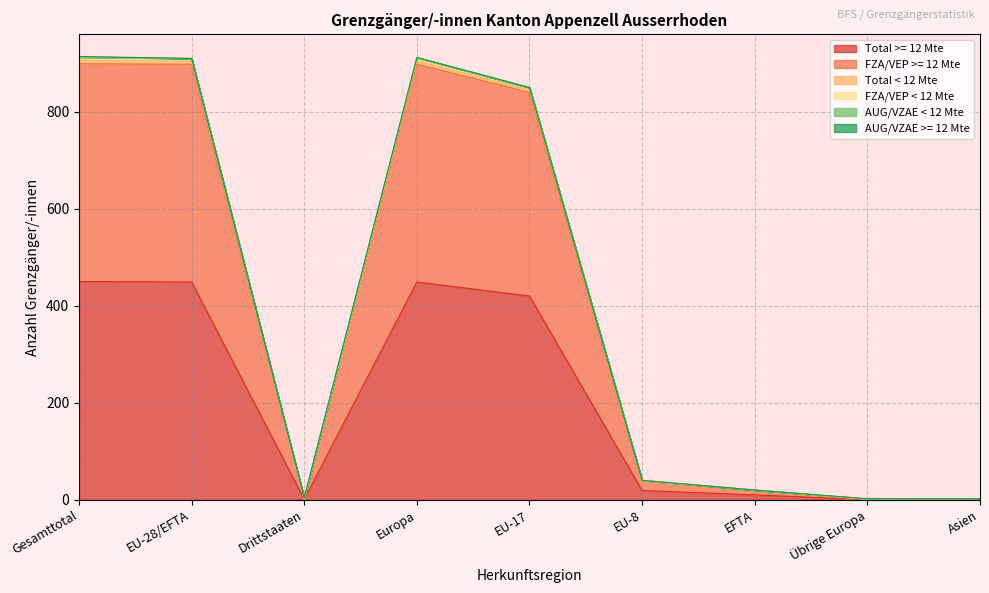

Between EFTA and Europa, which is larger?

Europa